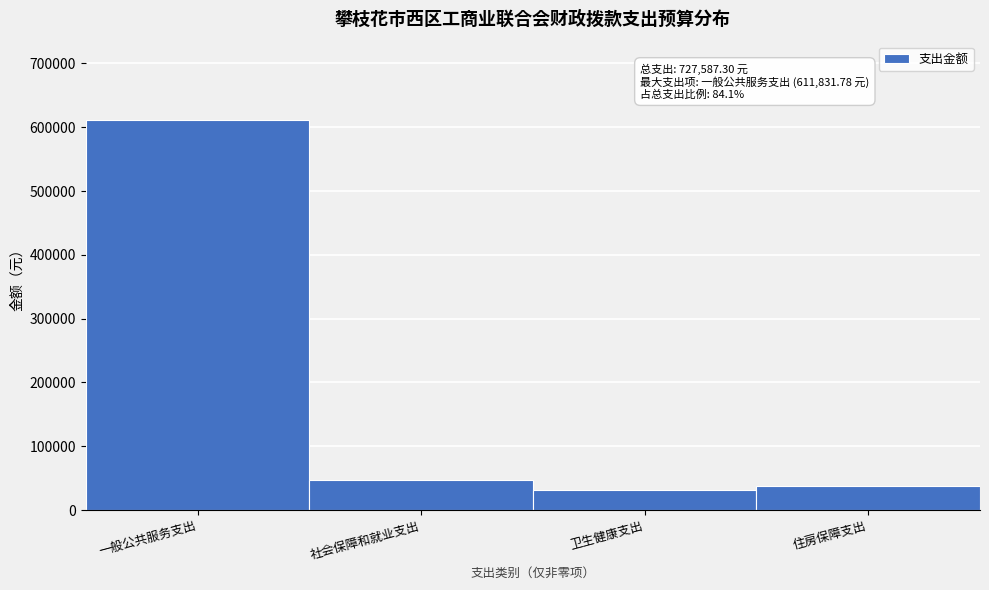

Reading left to right, extract all data points from this chart.

一般公共服务支出=611831.8	社会保障和就业支出=47213.0	卫生健康支出=31312.5	住房保障支出=37230.0